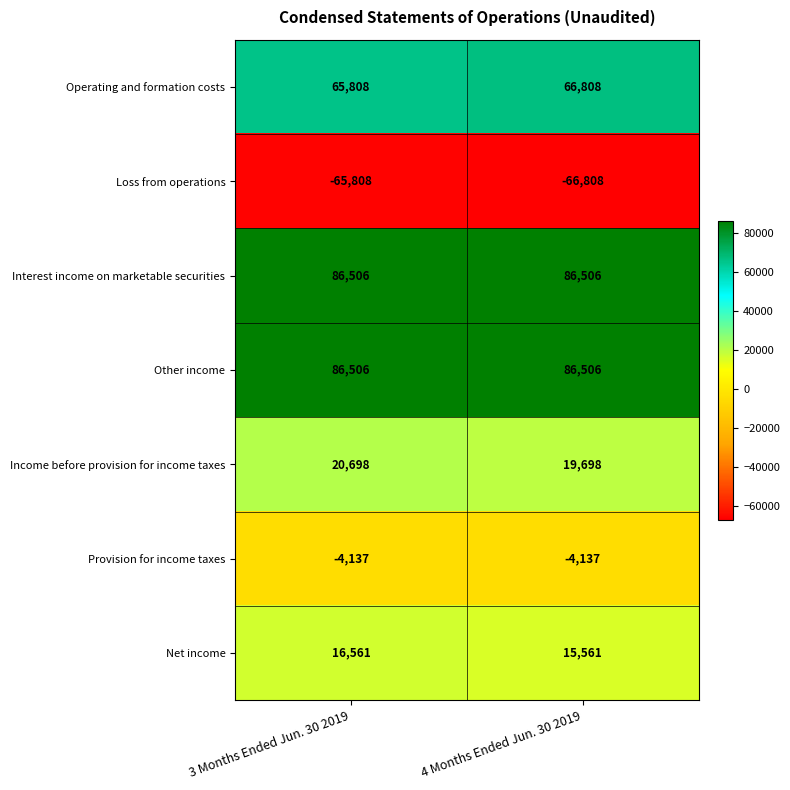

At which category is the sum across all series the highest?

3 Months Ended Jun. 30 2019